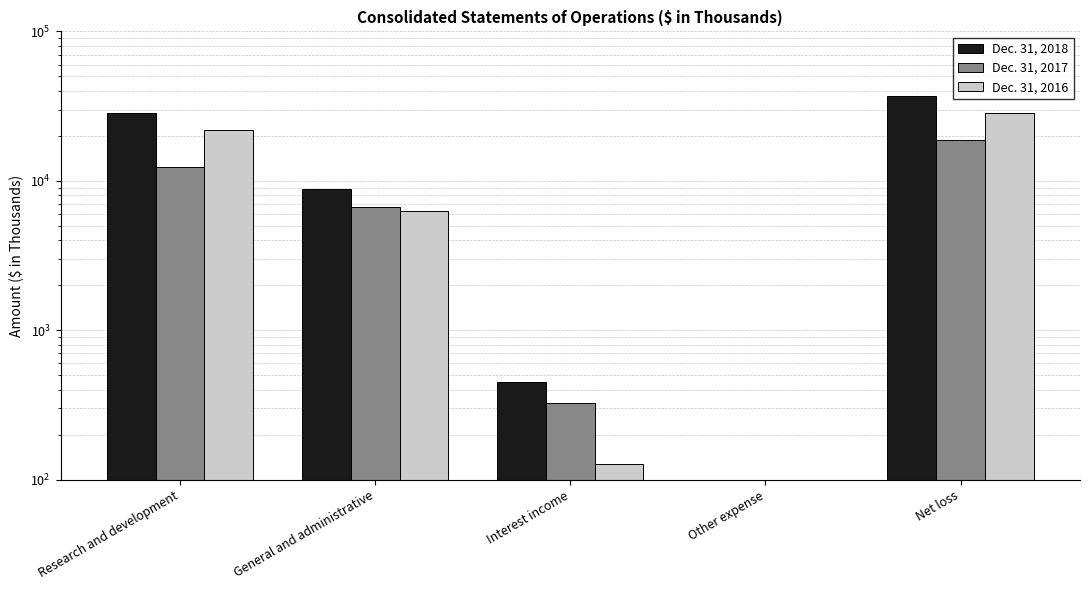

What is the difference between the Dec. 31, 2017 values at Net loss and Research and development?

6522